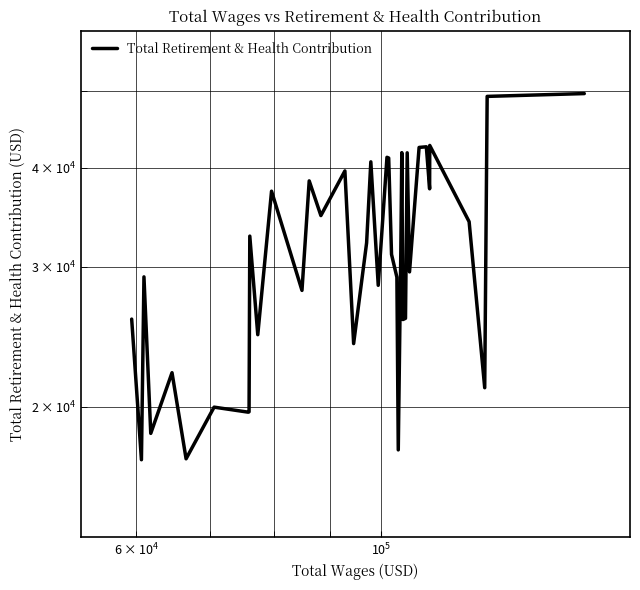

Reading right to left, list all the values displayed in this chart.

49603	49199	21128	34203	42673	37629	42506	42429	29568	41769	25842	25771	25749	41789	31569	17641	29114	31109	41145	41229	28440	40689	32163	24015	39632	34818	38504	28021	37369	24643	32801	19701	19680	19970	17191	22069	18506	29142	17144	25782